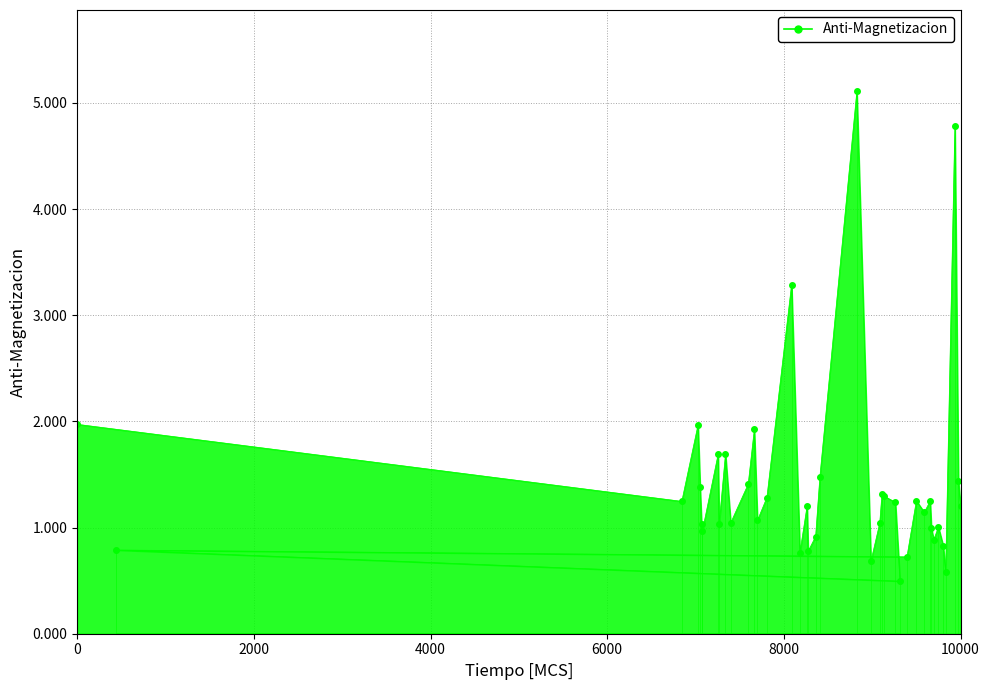

What is the smallest value displayed?

0.5